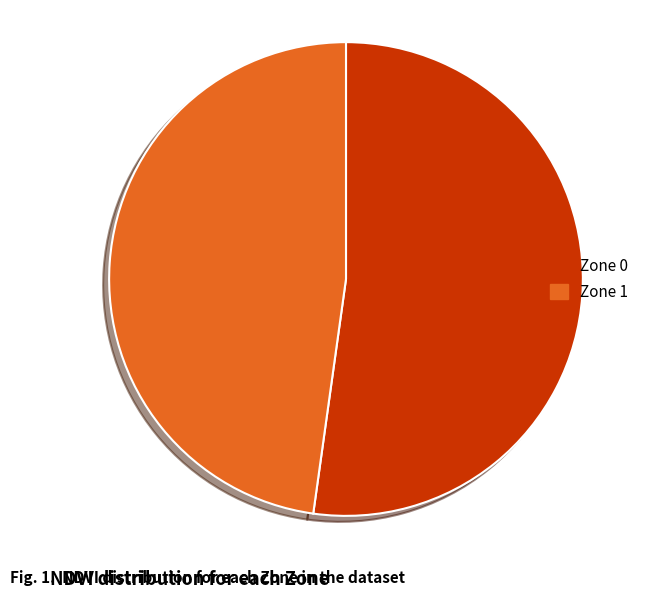

Between Zone 0 and Zone 1, which is larger?

Zone 0